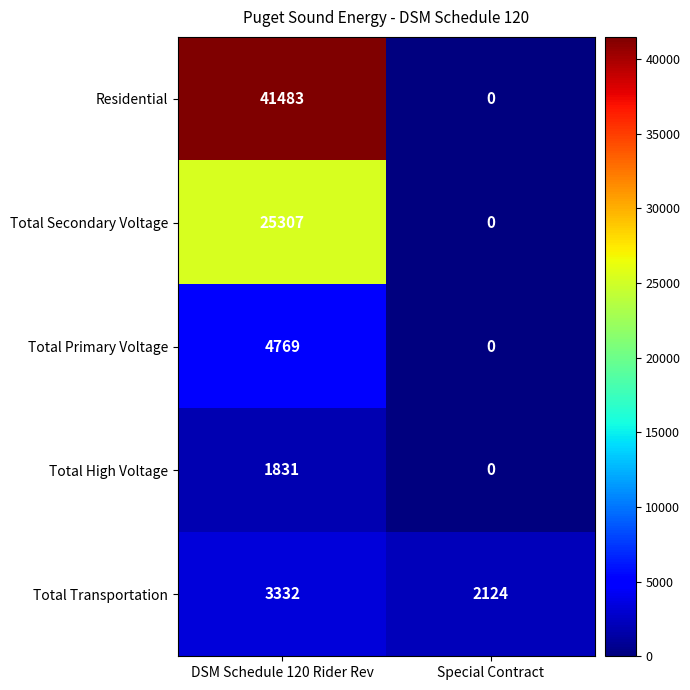

Which series has the largest range (max minus min)?

Residential